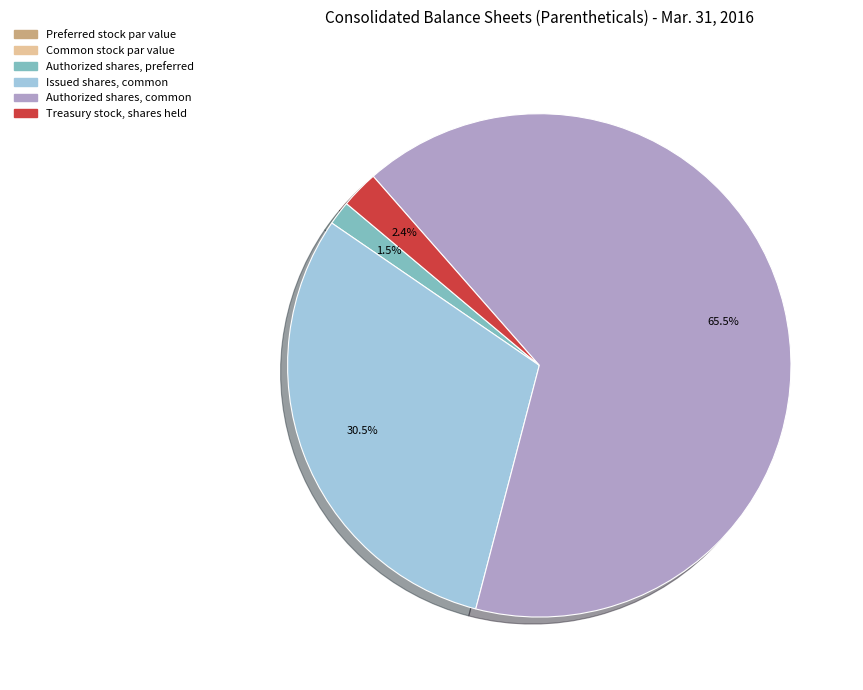

The Treasury stock, shares held slice represents 2% of the pie. True or false?

True